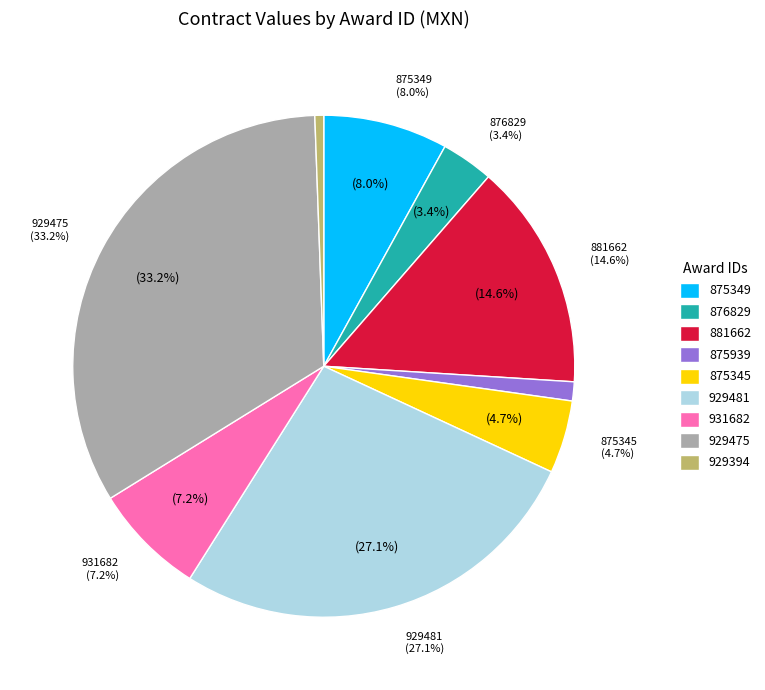

What percentage is NOT represented by 875345?

95.3%